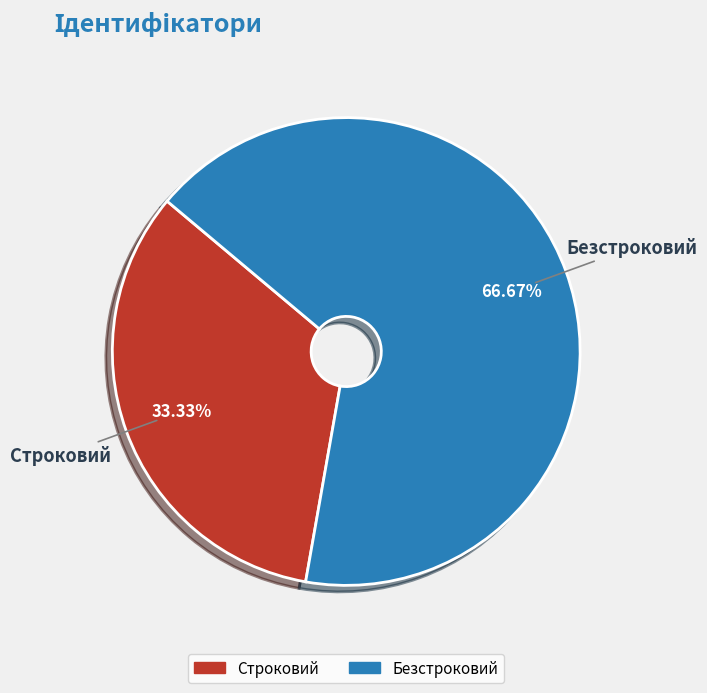

To the nearest percent, what is the combined percentage of Безстроковий and Строковий?

100%